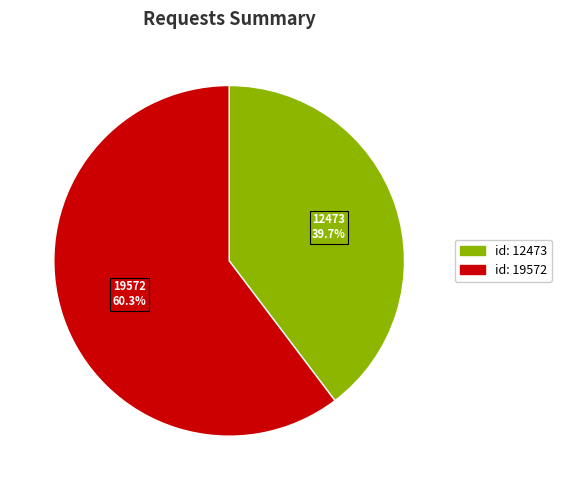

To the nearest percent, what is the average slice percentage?

50%